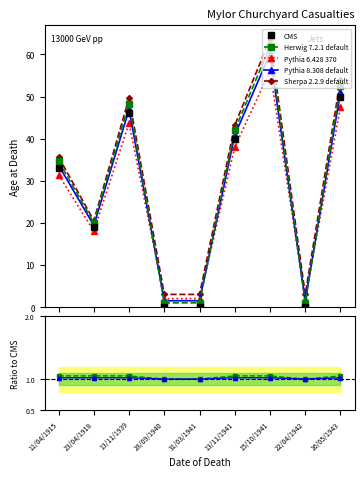

At which category does AgeAtDeath reach its first local valley?

23/04/1918